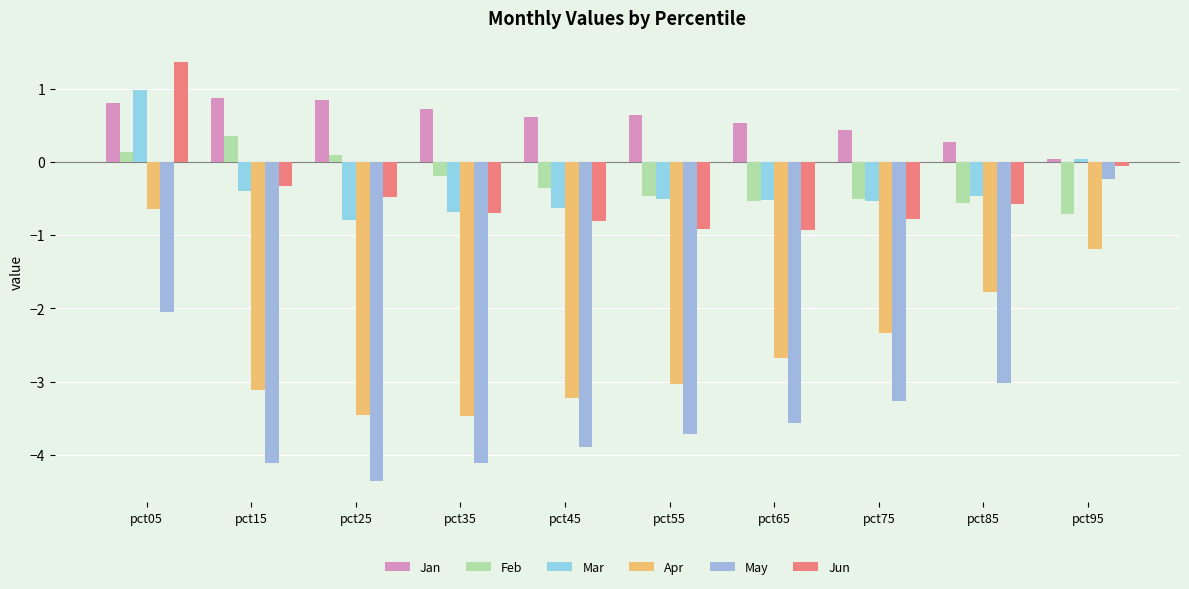

At which label is Apr closest to -2?

pct85